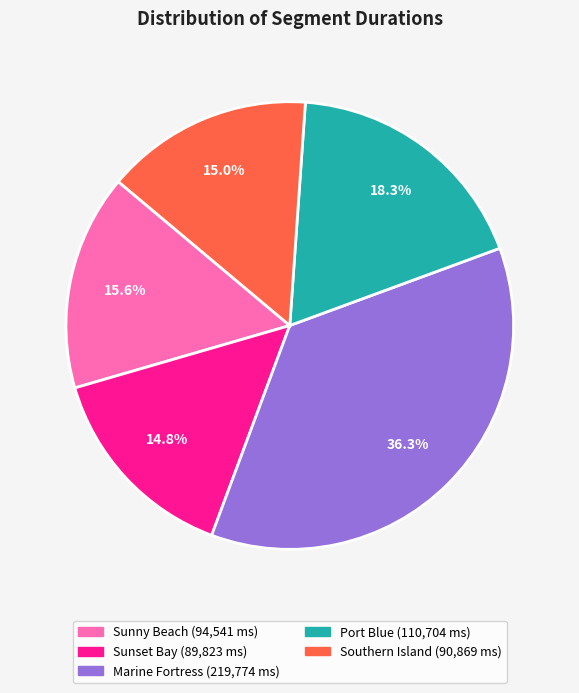

Is there a majority slice in this chart?

No